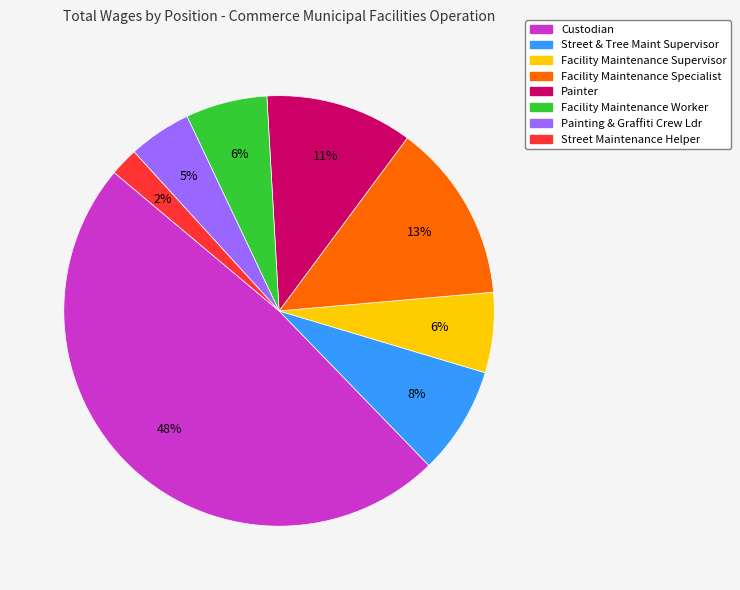

Do Facility Maintenance Specialist and Painting & Graffiti Crew Ldr together represent more than half of the pie?

No